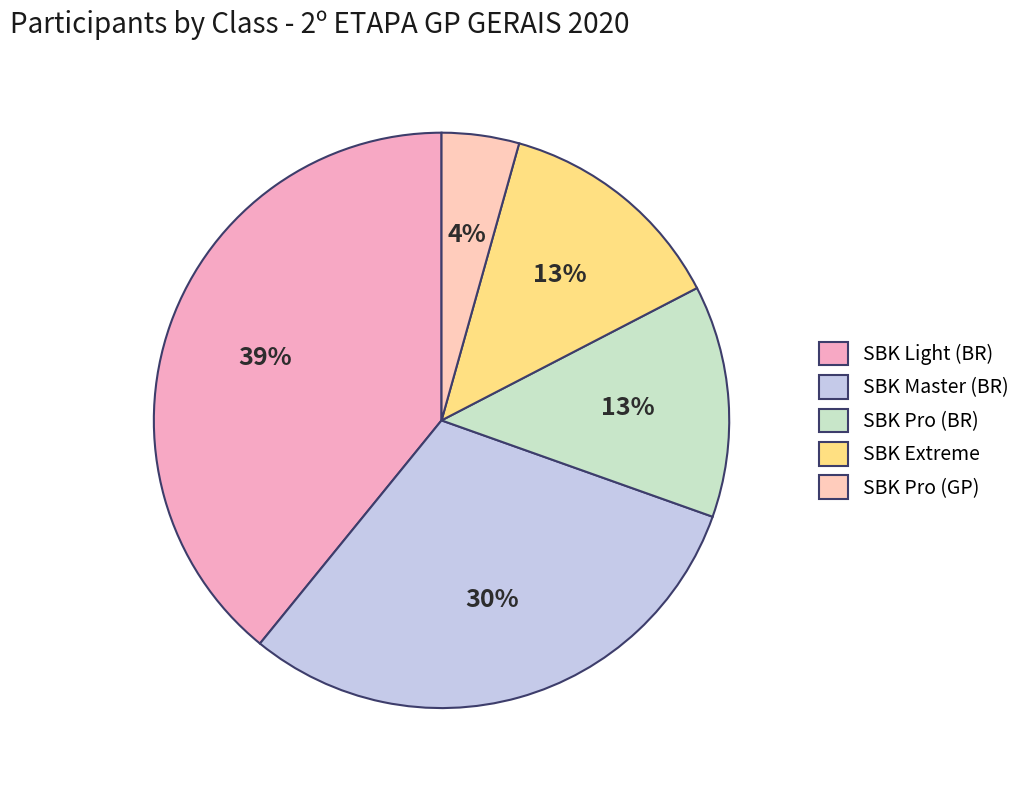

True or false: SBK Light (BR) accounts for 44% of the total.

False